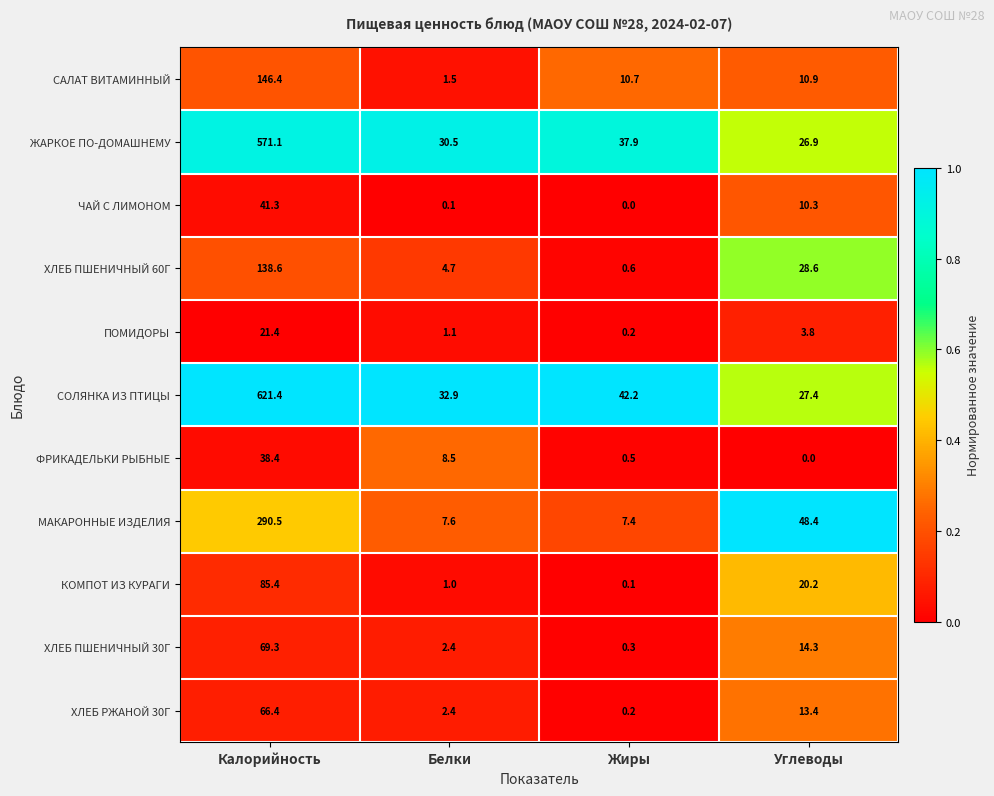

Is it true that ЖАРКОЕ ПО-ДОМАШНЕМУ equals 37.9 at Жиры?

True